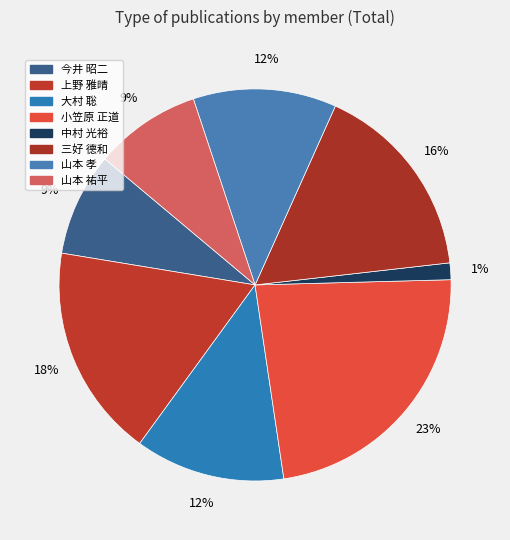

How many slices are in this pie chart?

8